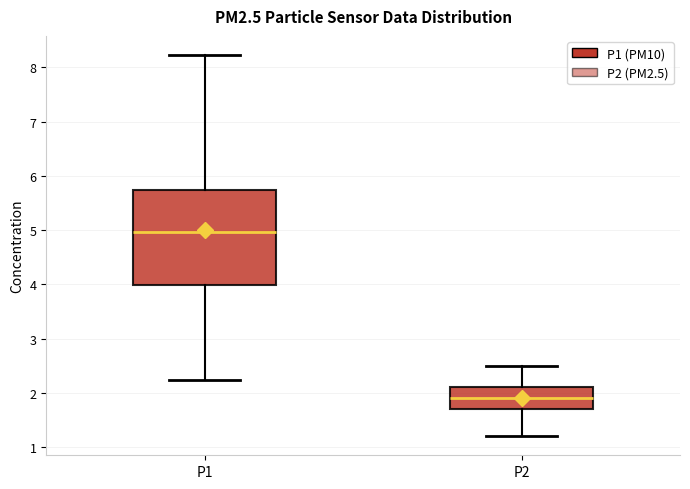

Reading left to right, read every box against the y-axis: the position of its median line, the range the box covers, and the ends of its whiskers. The values are not printed on the chart, so give them approximately, as read against the axis.

P1: median 5.0, box 4.0 to 5.7, whiskers 2.2 to 8.2
P2: median 1.9, box 1.7 to 2.1, whiskers 1.2 to 2.5